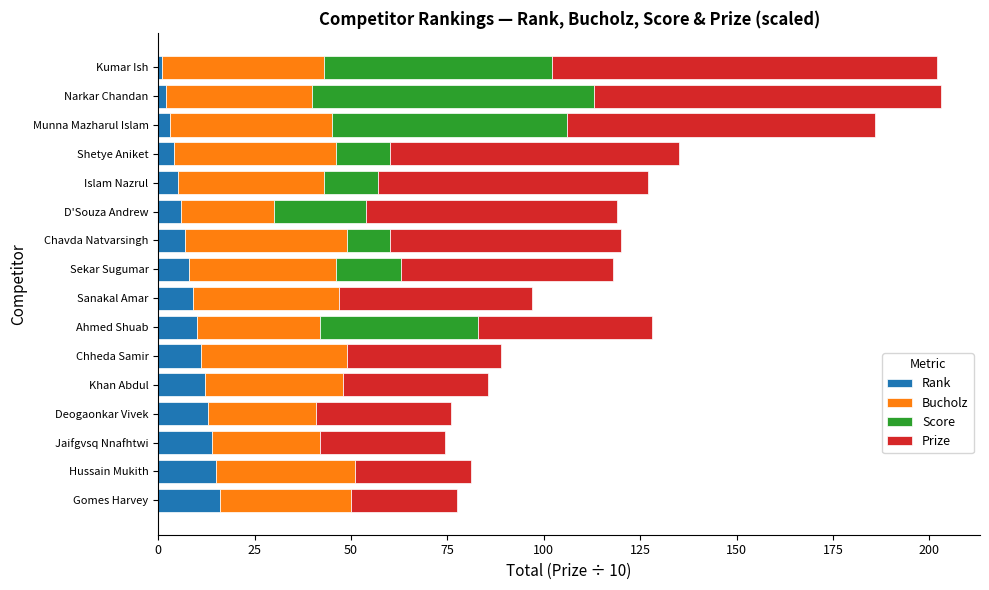

What is the maximum value for Rank?

16.0